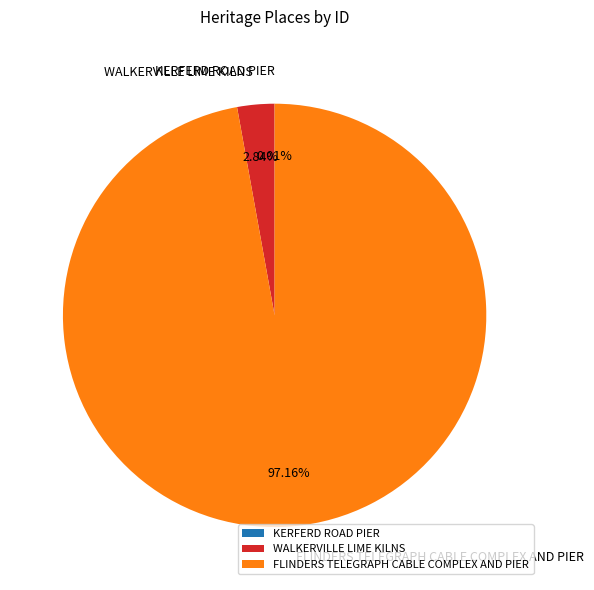

Does FLINDERS TELEGRAPH CABLE COMPLEX AND PIER represent more than half of the total?

Yes